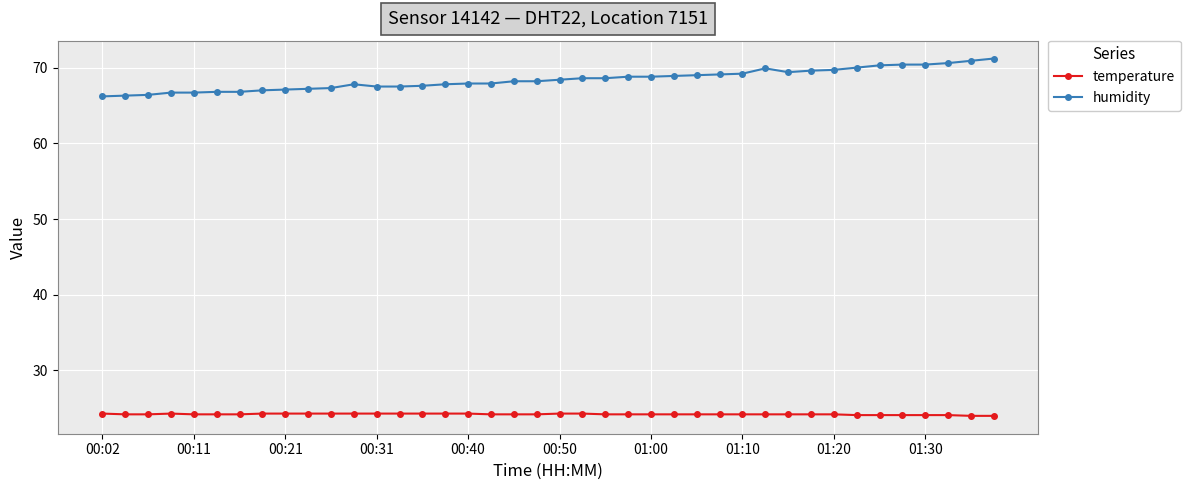

What is the minimum value shown in the chart?

24.0